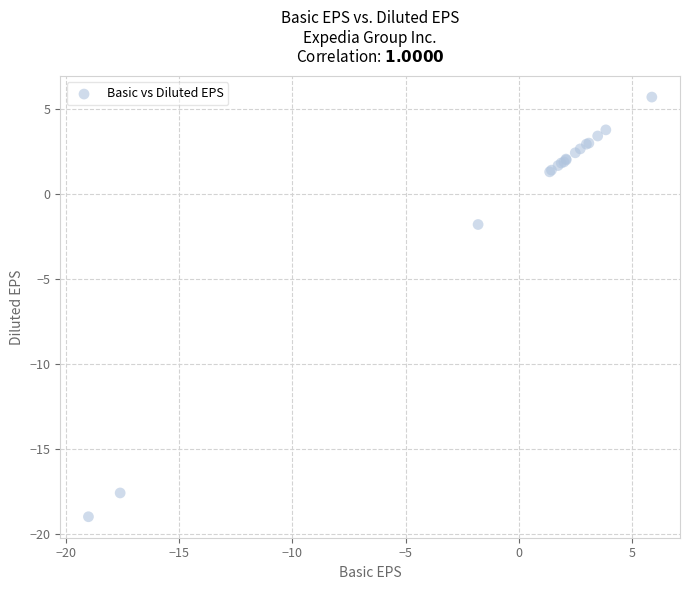

What Y value in the scatter plot is closest to -6?

-1.8